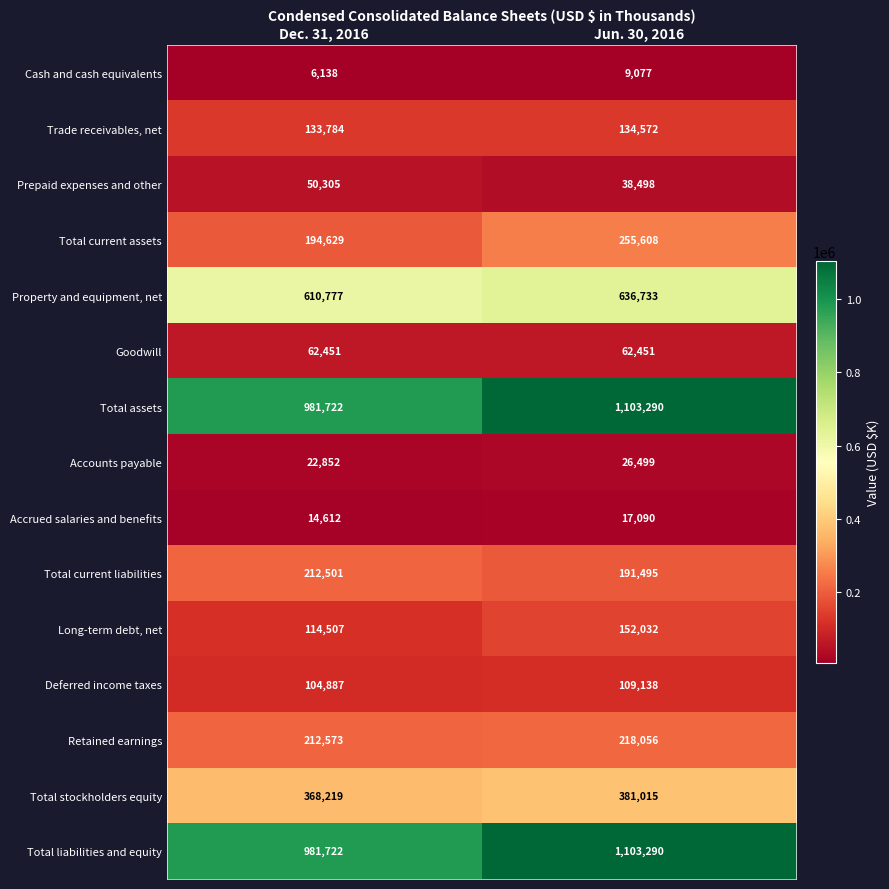

Count the number of data series in this chart.

15